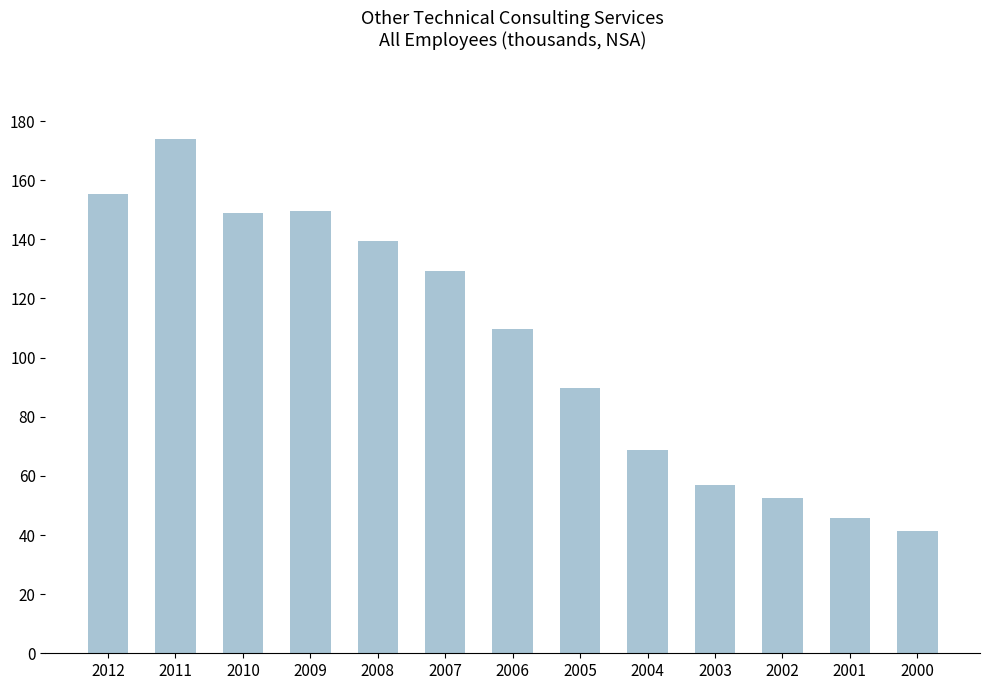

Reading left to right, extract all data points from this chart.

2012=155.2	2011=173.8	2010=148.8	2009=149.7	2008=139.4	2007=129.2	2006=109.7	2005=89.6	2004=68.6	2003=56.9	2002=52.4	2001=45.9	2000=41.2